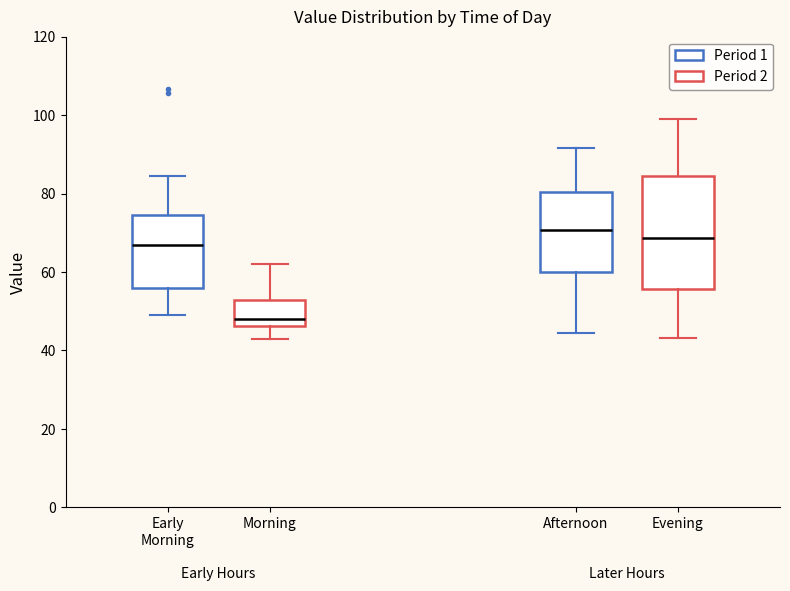

Which box's median line is the lowest?

Morning